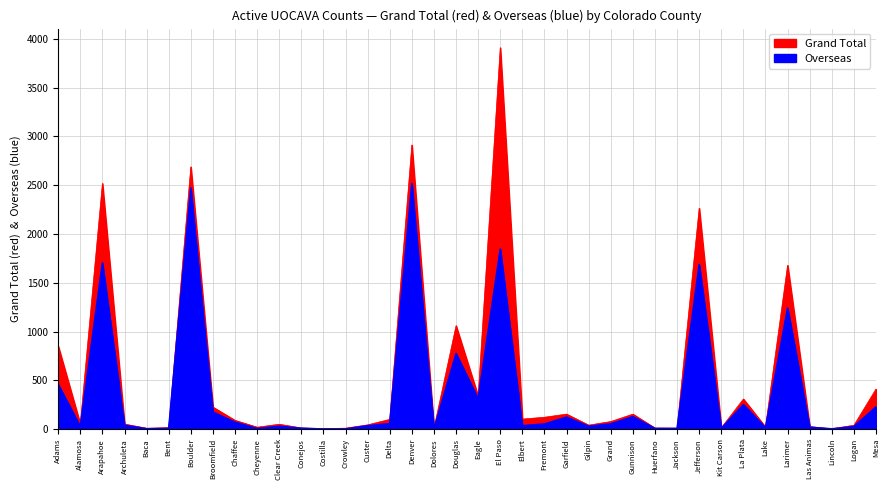

The value of Grand Total at Gunnison is 154. True or false?

True